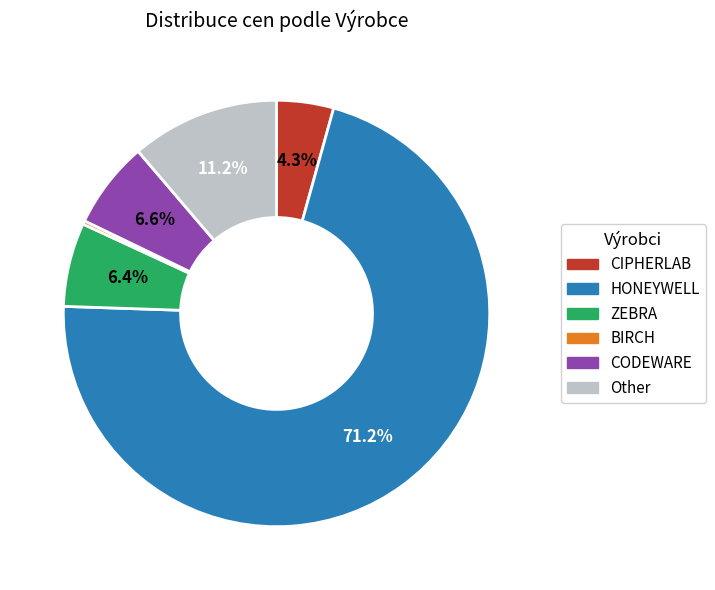

Which category has the biggest portion of the pie?

HONEYWELL